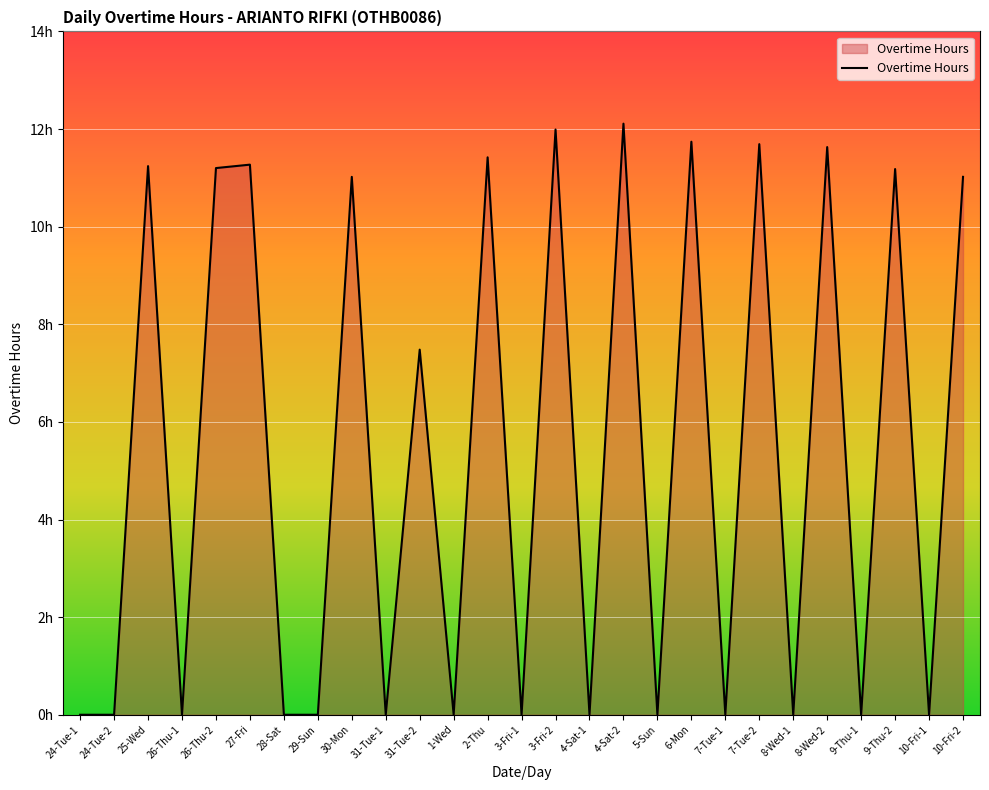

Does the chart display data point markers on the line(s)?

No